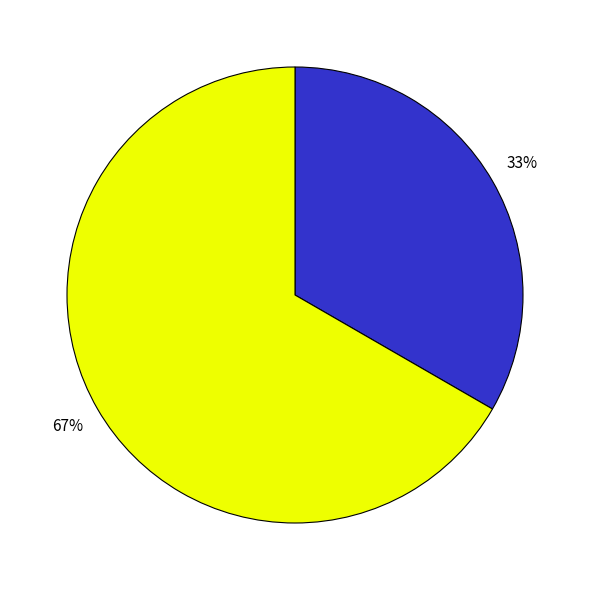

To the nearest percent, what is the average slice percentage?

50%